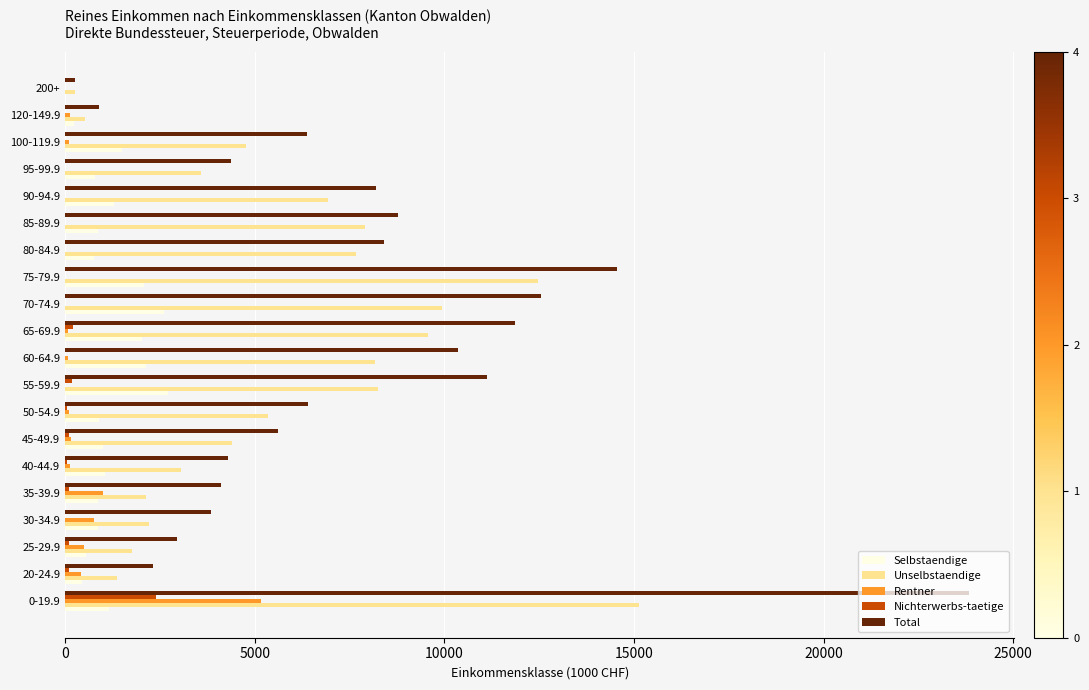

Which series has the largest total across all categories?

Total